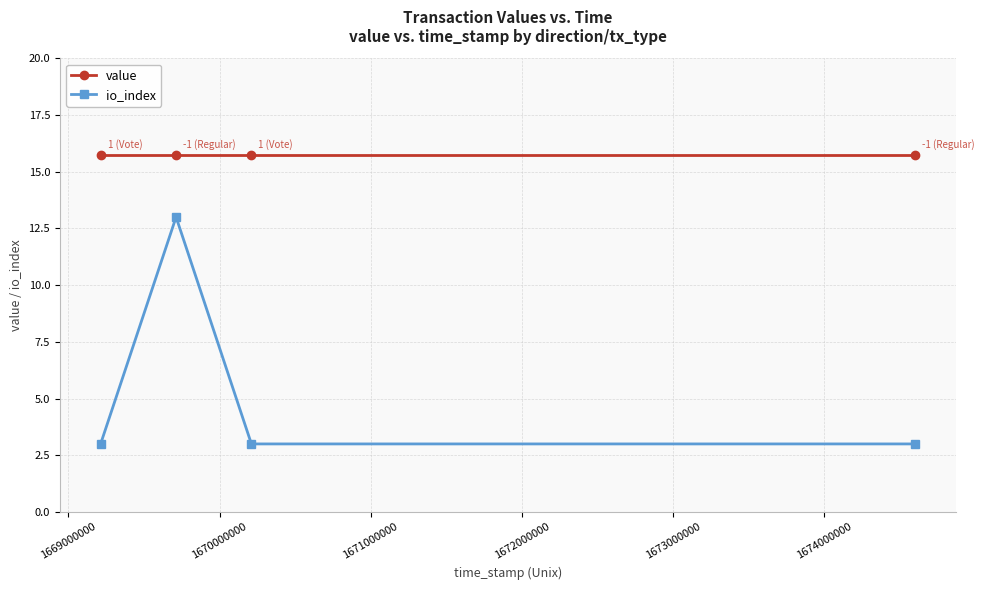

True or false: io_index and value intersect in this chart.

False